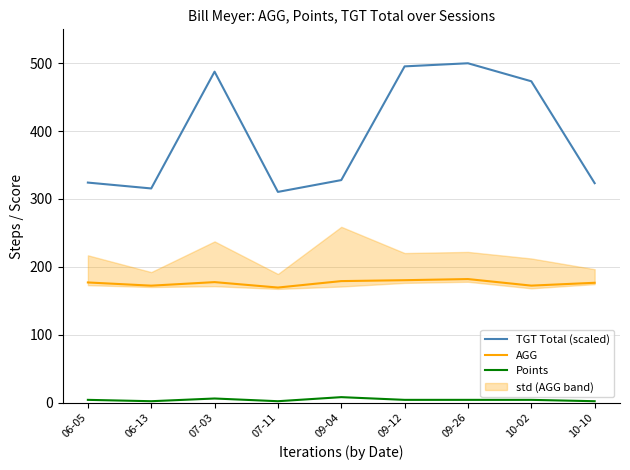

At which category does the chart reach its peak across all series?

09-26